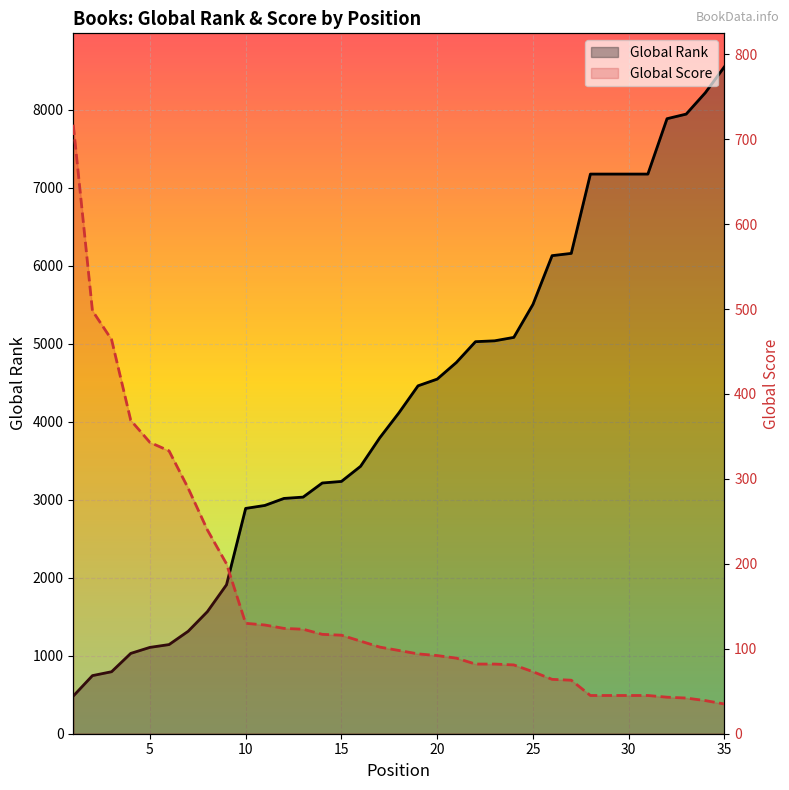

After their last crossing, which series has the higher values: Global Rank or Global Score?

Global Rank